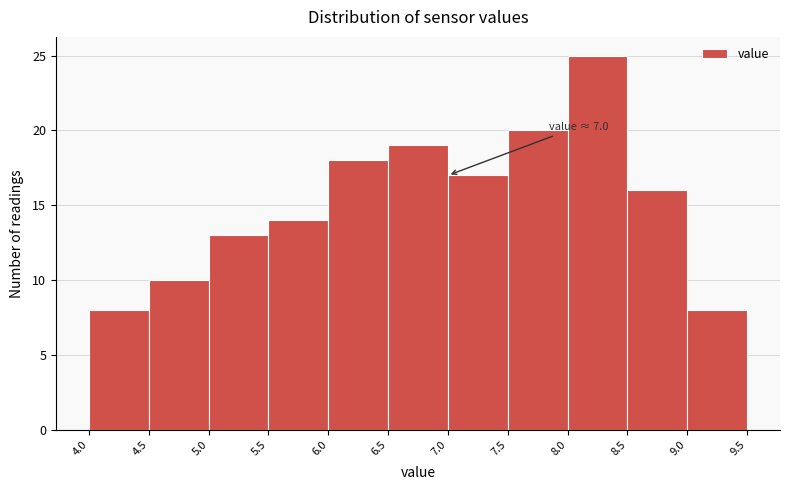

Over which range of the x-axis is the bar tallest?

8.0 to 8.5